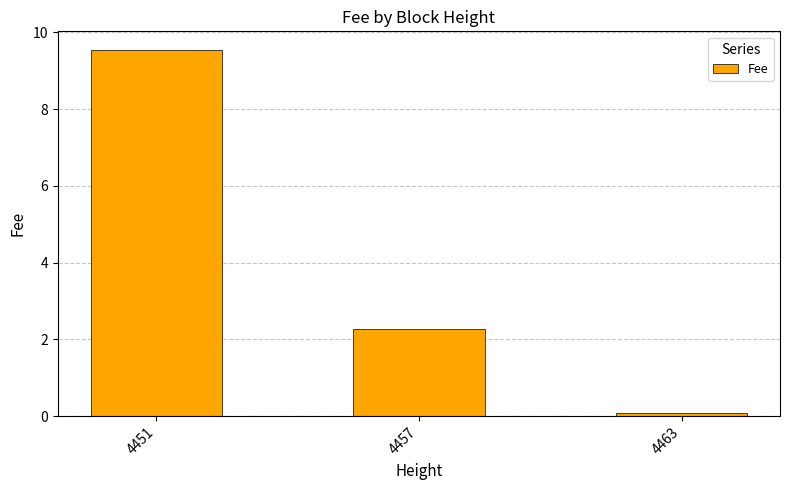

Which label corresponds to the smallest value in the chart?

4463